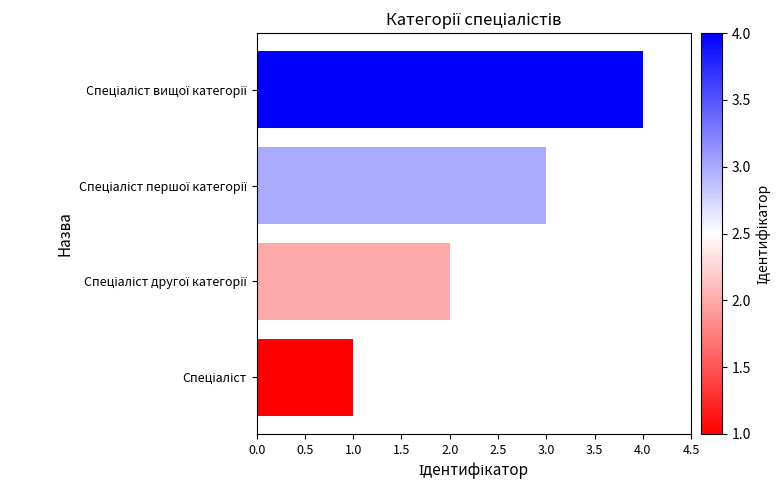

What is the greatest value displayed?

4